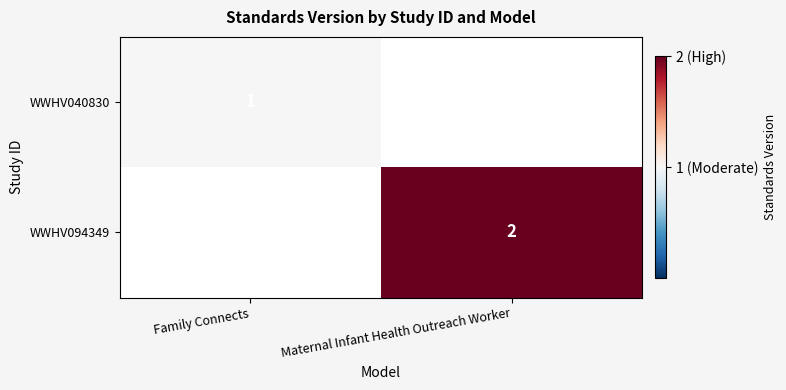

Is the value of WWHV040830 at Family Connects greater than the value of WWHV094349 at Maternal Infant Health Outreach Worker?

No